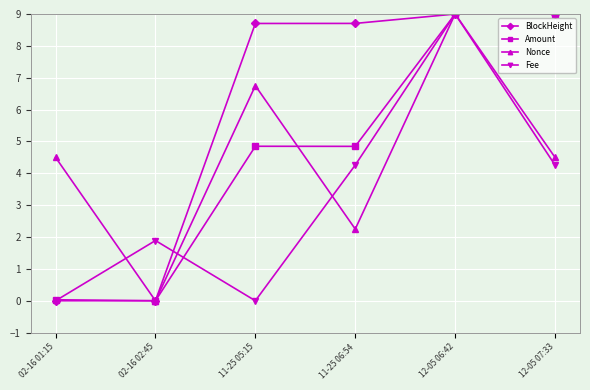

In Fee, how many points are higher than both neighbors (excluding endpoints)?

2